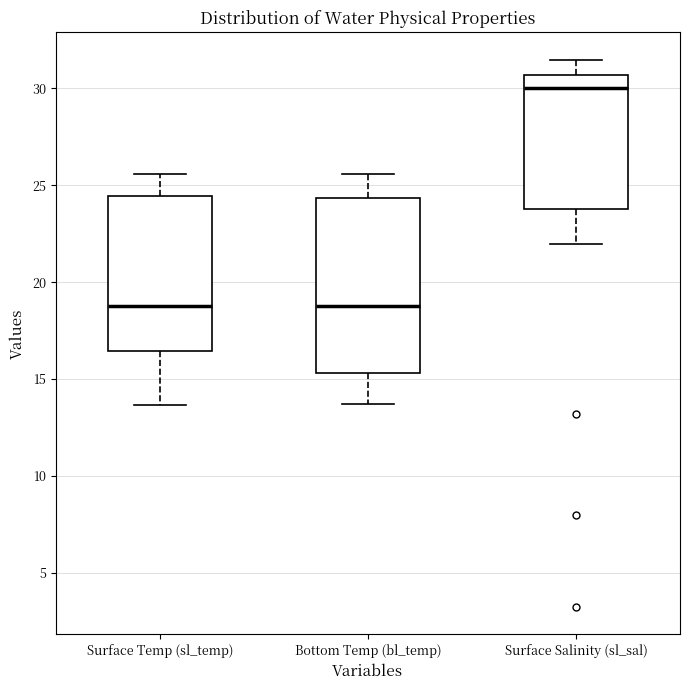

Which box is the tallest, from its lower edge to its upper edge?

Bottom Temp (bl_temp)